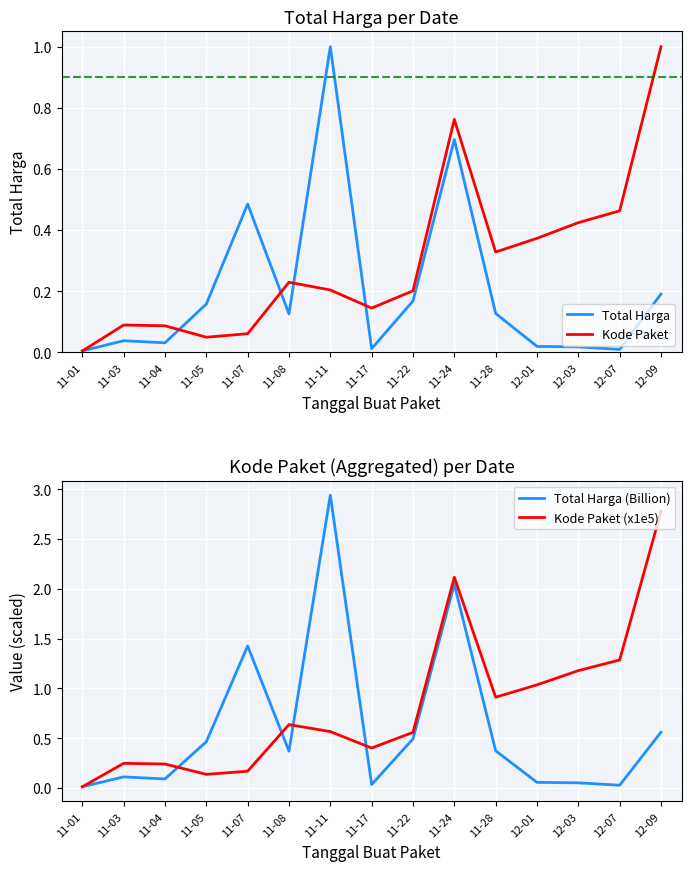

At which category does the chart reach its minimum across all series?

11-01